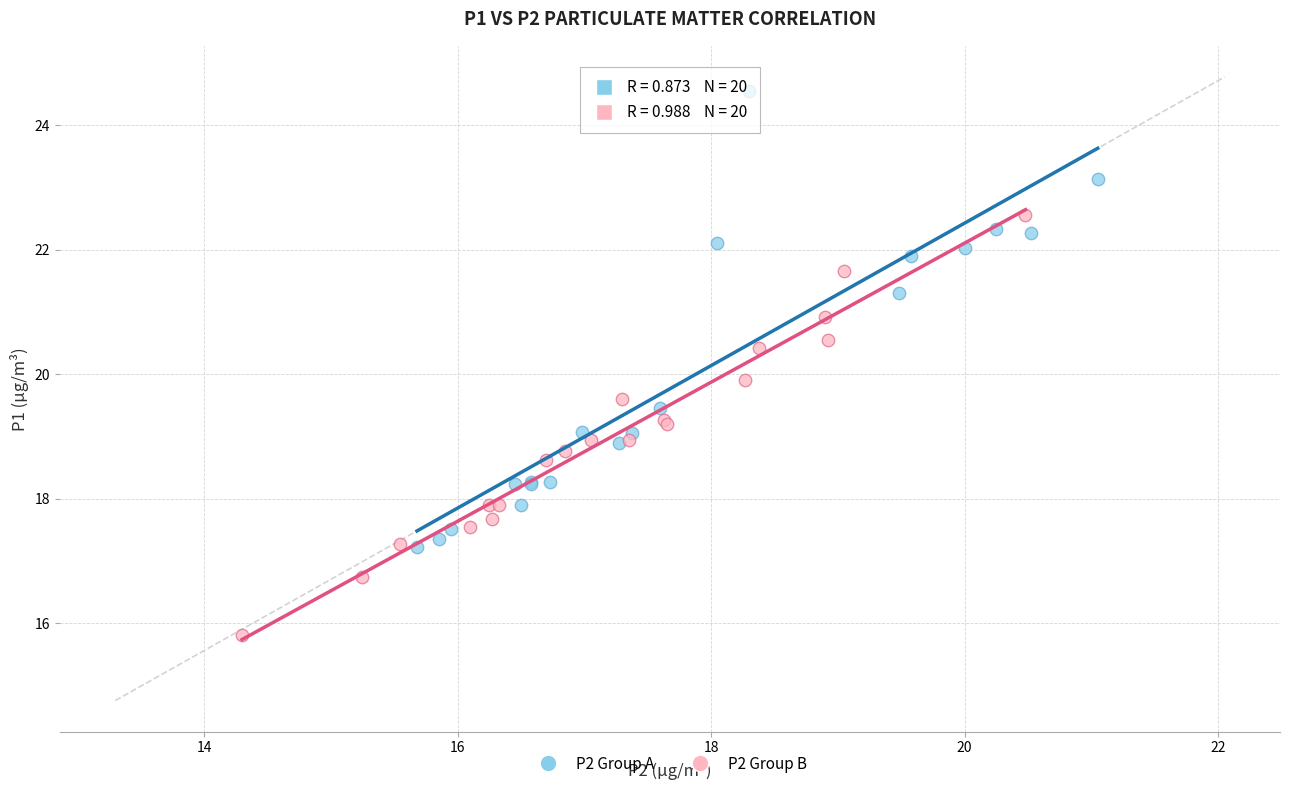

What are all the series names shown in the legend?

P2 Group A, P2 Group B